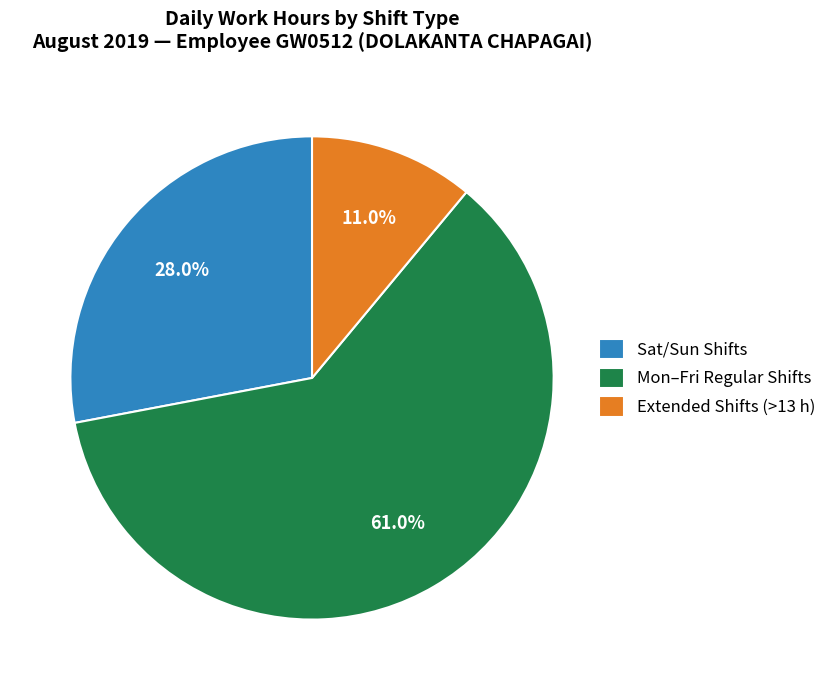

How many slices are in this pie chart?

3